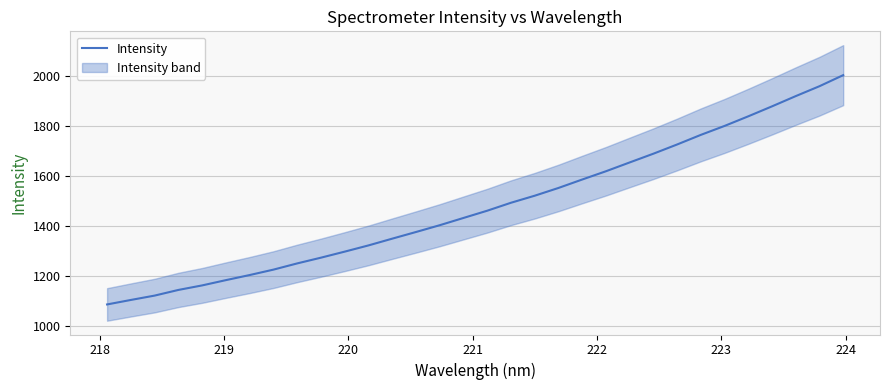

What is the smallest value displayed?

1084.7